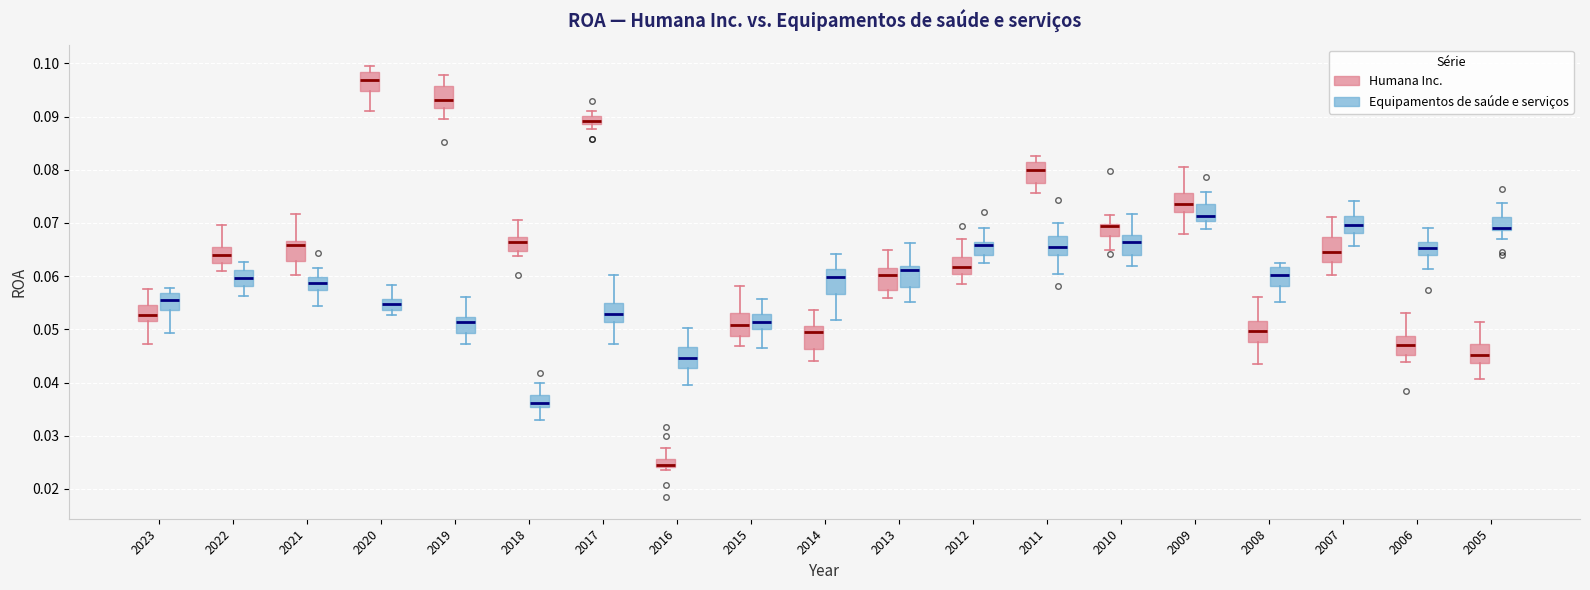

Where does the median line of the box for 2010 (Humana Inc.) sit on the y-axis? The values are not printed on the chart, so give them approximately, as read against the axis.

0.069